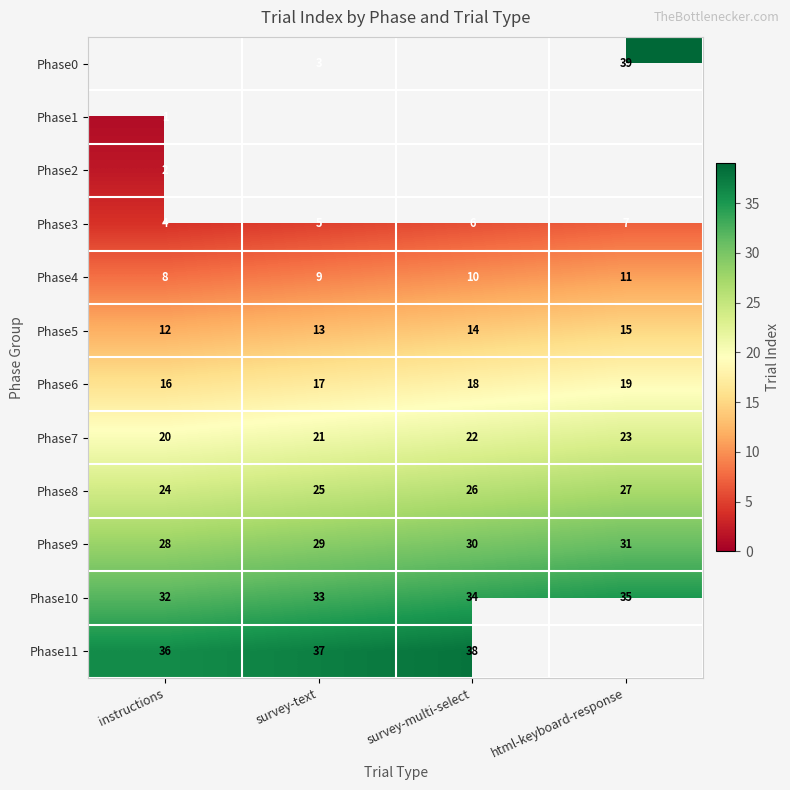

What is the difference between the highest and lowest values at survey-text?

34.0